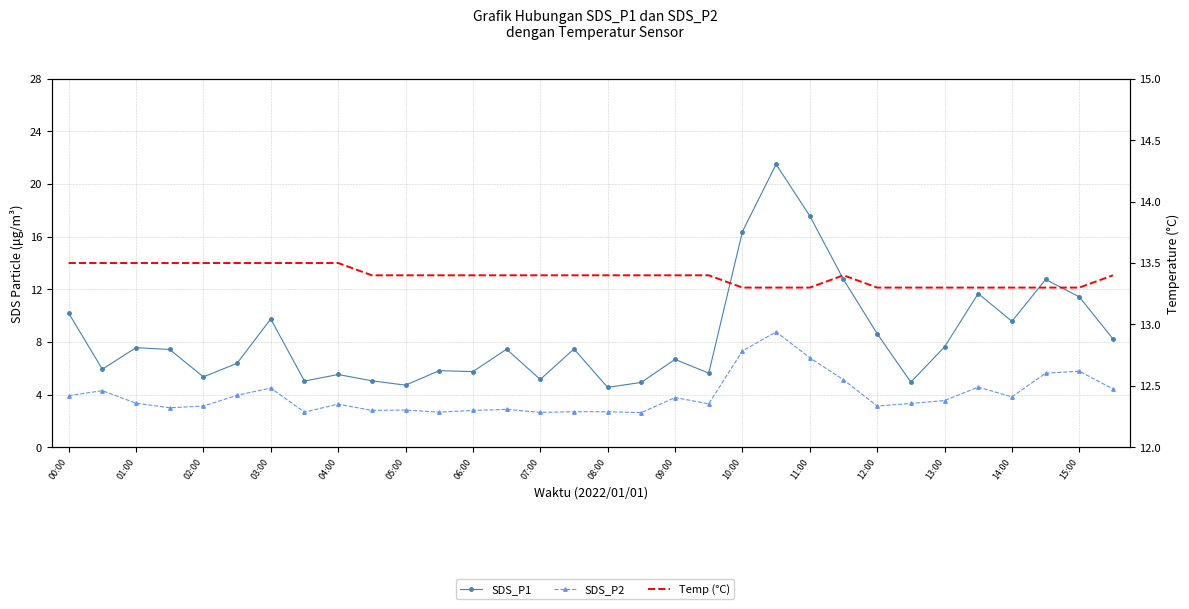

What position from the left is 15:00?

16